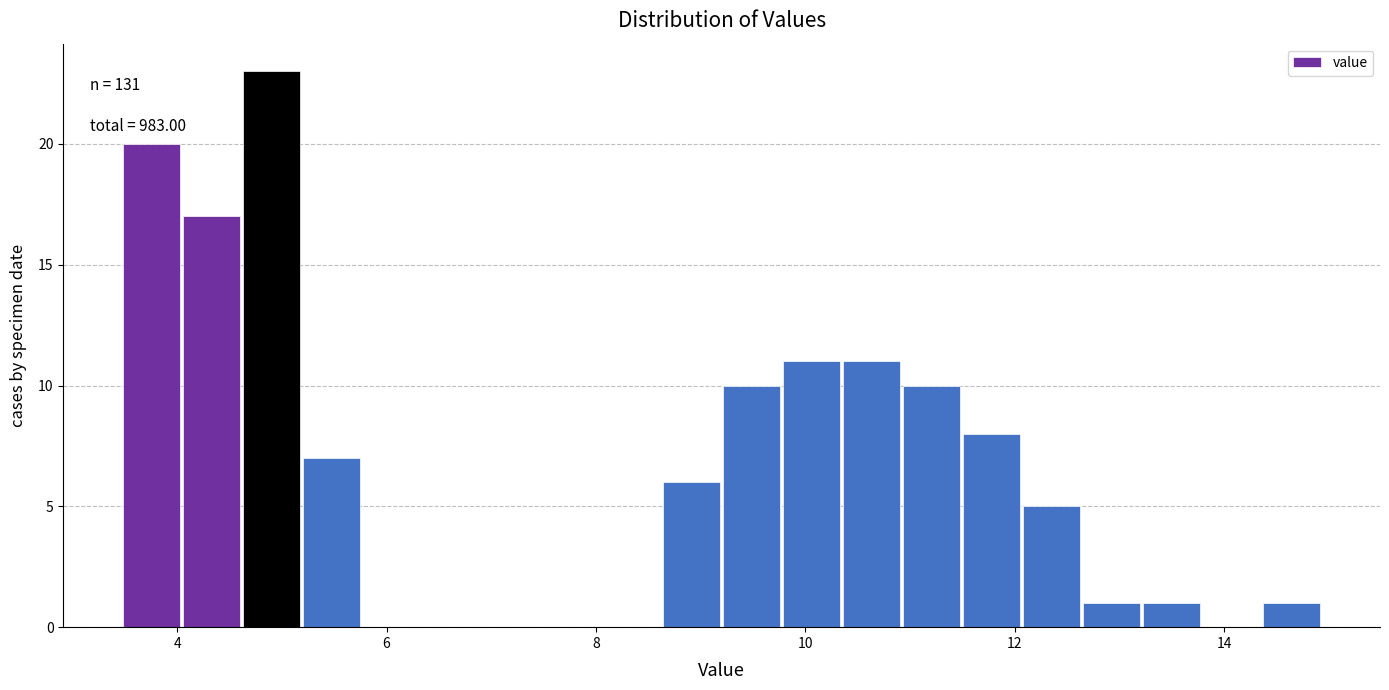

Read against the x-axis, roughly where is the centre of the tallest bar?

5.0